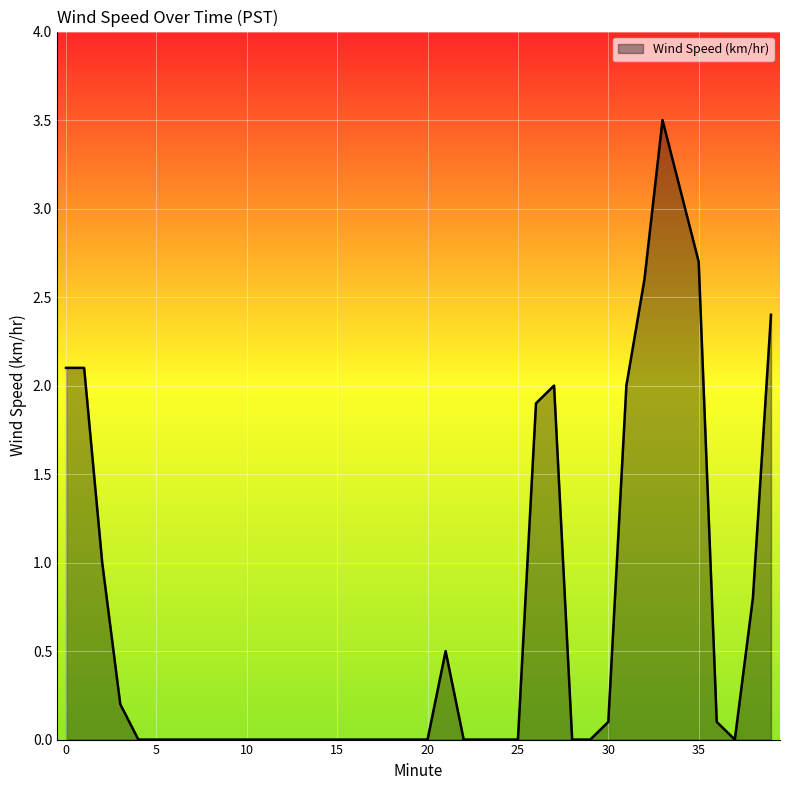

What is the maximum value shown in the chart?

3.5